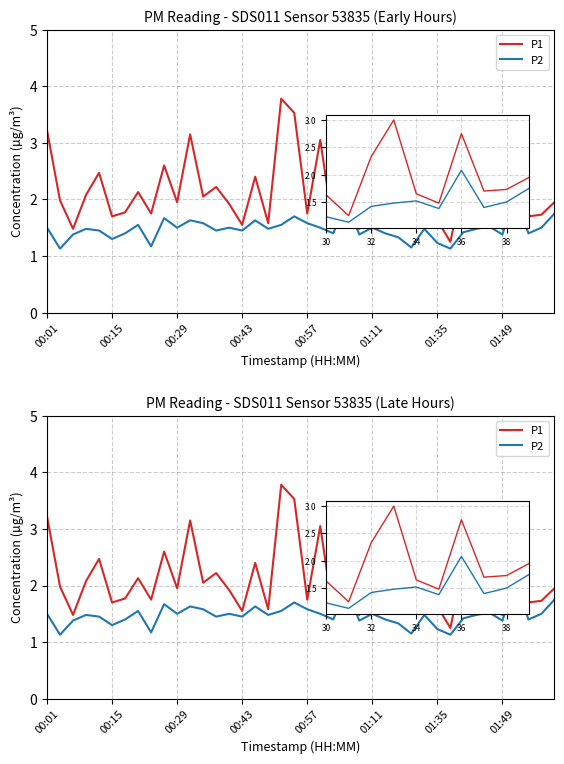

What is the label of the 5th point from the left?

00:57